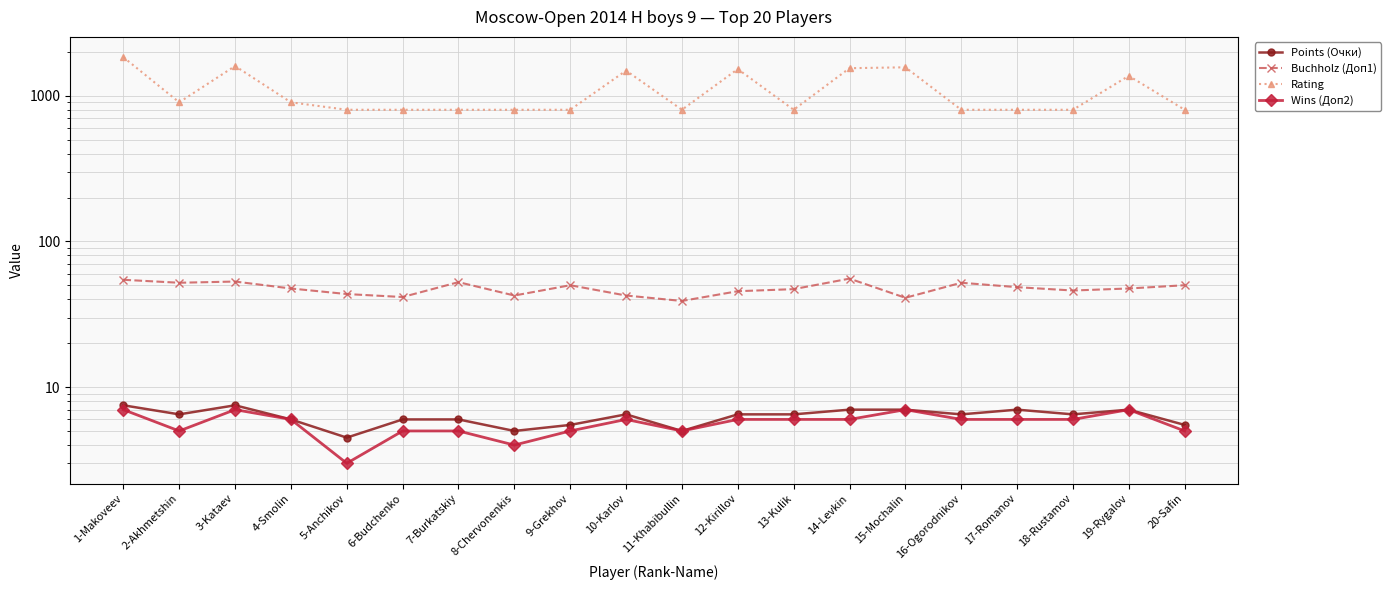

Is it true that Points (Очки) equals 9.4 at 17-Romanov?

False